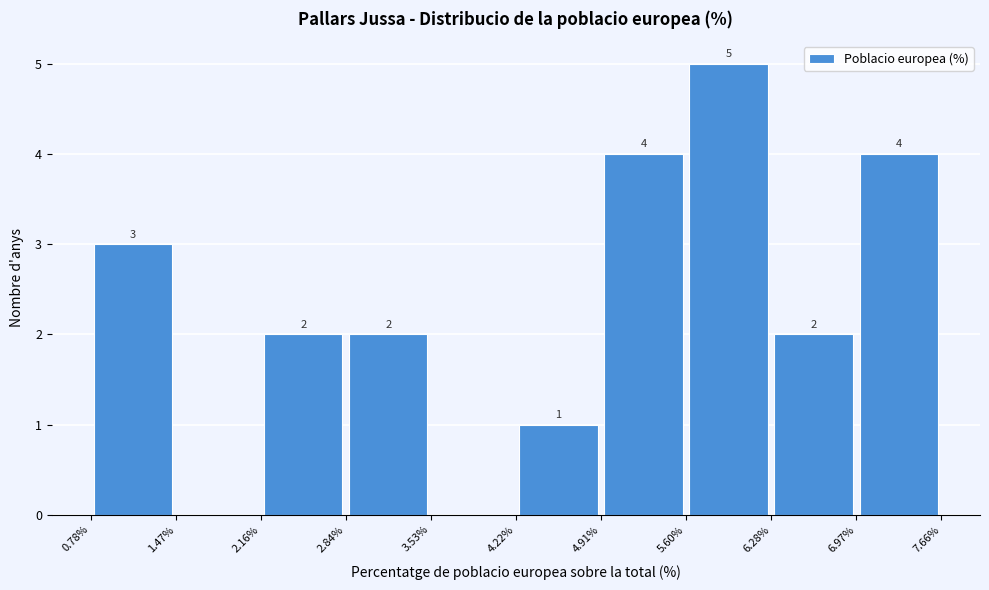

Which range on the x-axis has the tallest bar?

5.60% to 6.28%